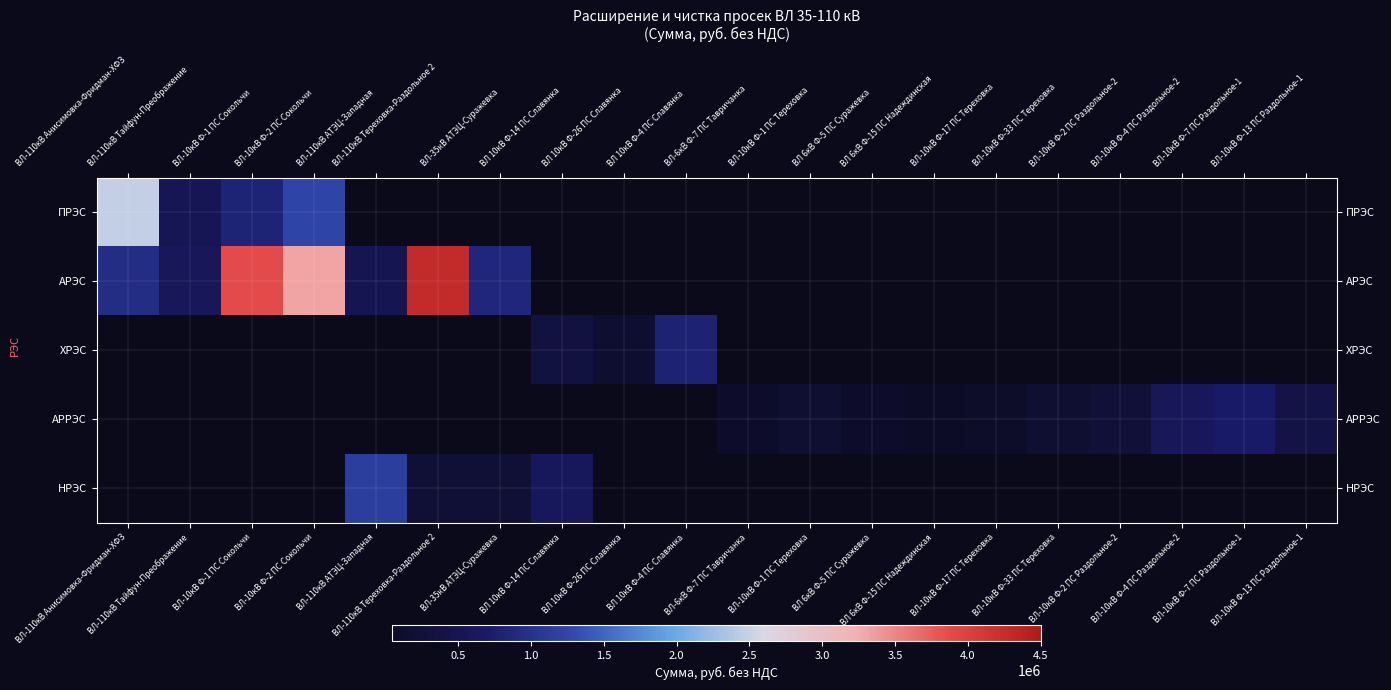

Rank the categories by ПРЭС value from lowest to highest.

ВЛ-110кВ Тайфун-Преображение, ВЛ-10кВ Ф-1 ПС Сокольчи, ВЛ-10кВ Ф-2 ПС Сокольчи, ВЛ-110кВ Анисимовка-Фридман-ХФЗ, ВЛ-110кВ АТЭЦ-Западная, ВЛ-110кВ Тереховка-Раздольное 2, ВЛ-35кВ АТЭЦ-Суражевка, ВЛ 10кВ Ф-14 ПС Славянка, ВЛ 10кВ Ф-26 ПС Славянка, ВЛ 10кВ Ф-4 ПС Славянка, ВЛ-6кВ Ф-7 ПС Тавричанка, ВЛ-10кВ Ф-1 ПС Тереховка, ВЛ 6кВ Ф-5 ПС Суражевка, ВЛ 6кВ Ф-15 ПС Надеждинская, ВЛ-10кВ Ф-17 ПС Тереховка, ВЛ-10кВ Ф-33 ПС Тереховка, ВЛ-10кВ Ф-2 ПС Раздольное-2, ВЛ-10кВ Ф-4 ПС Раздольное-2, ВЛ-10кВ Ф-7 ПС Раздольное-1, ВЛ-10кВ Ф-13 ПС Раздольное-1